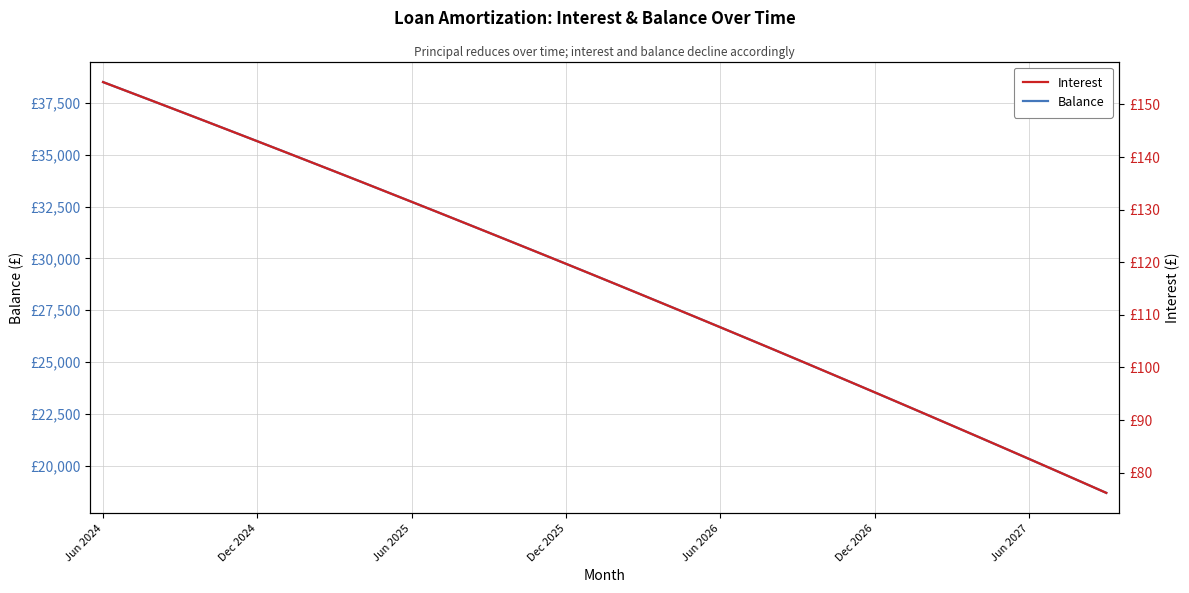

What is the smallest value displayed?

76.2